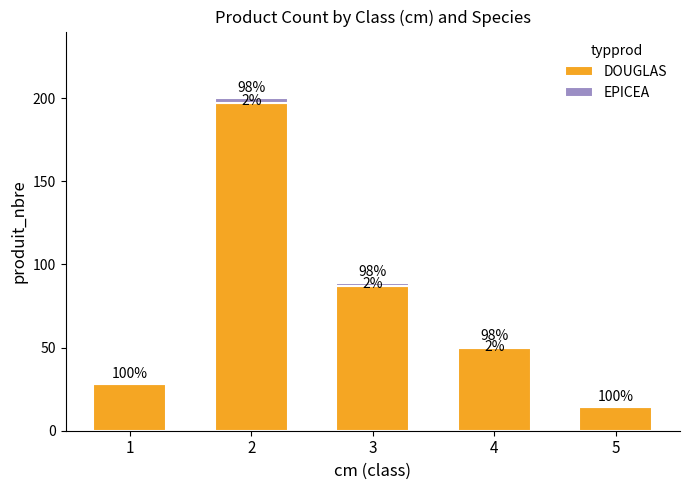

Count the EPICEA values in the range 0 to 2.

4